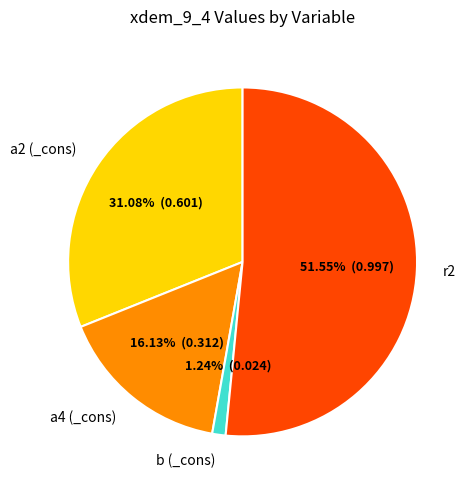

To the nearest percent, what is the combined percentage of a4 (_cons) and r2?

68%